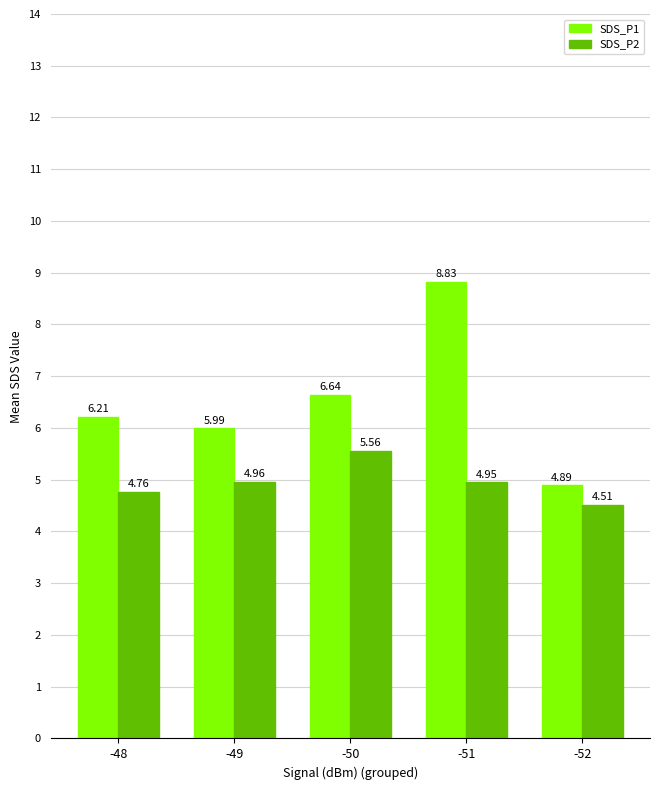

List the series in order of their overall mean, highest first.

SDS_P1, SDS_P2